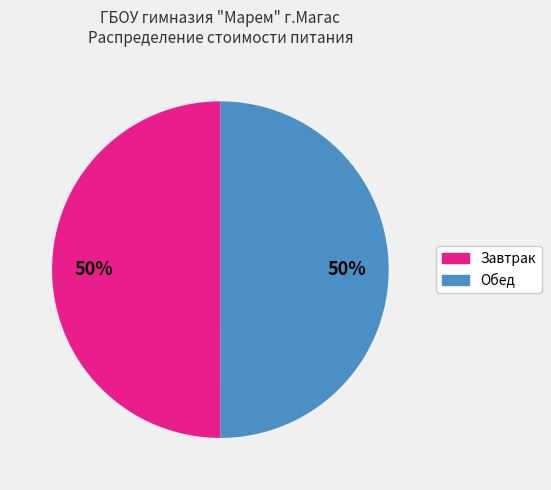

To the nearest percent, what percentage of the pie is Обед?

50%